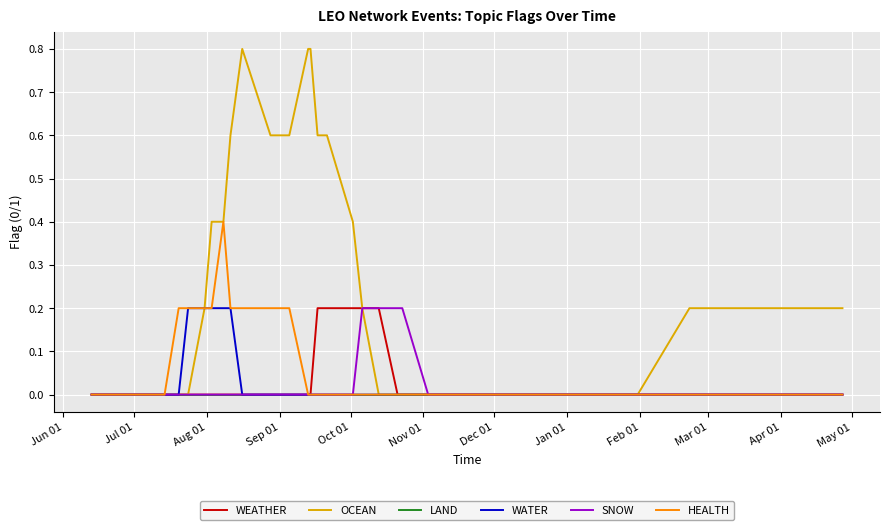

What is the difference between the second highest and second lowest values in the OCEAN series?

0.8